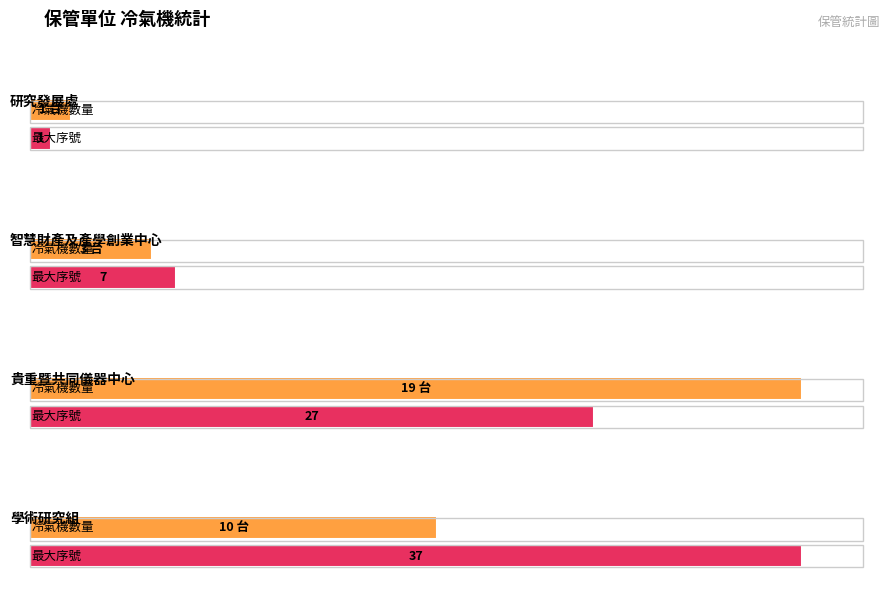

List the series in order of their peak value, lowest first.

冷氣機數量, 最大序號